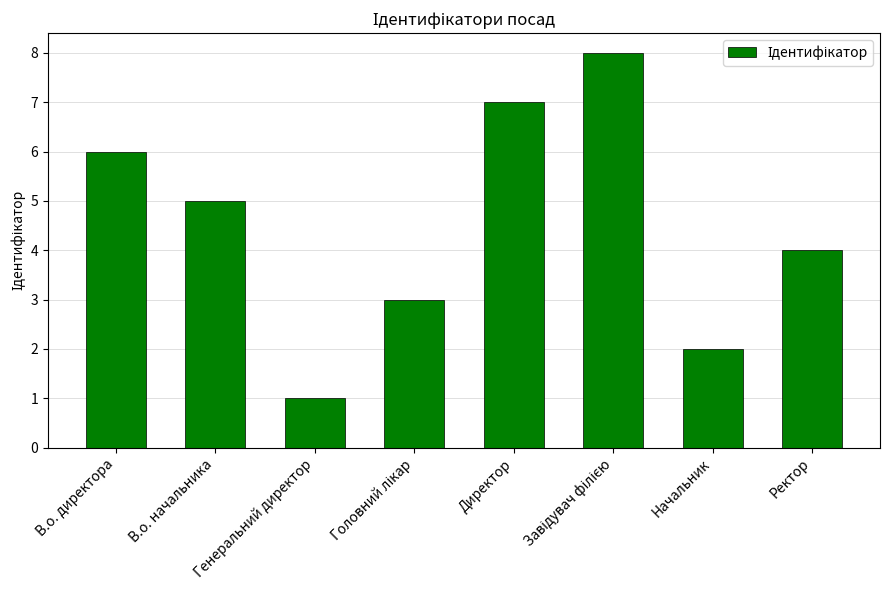

What is the ratio of the value at В.о. директора to the value at Директор?

0.9